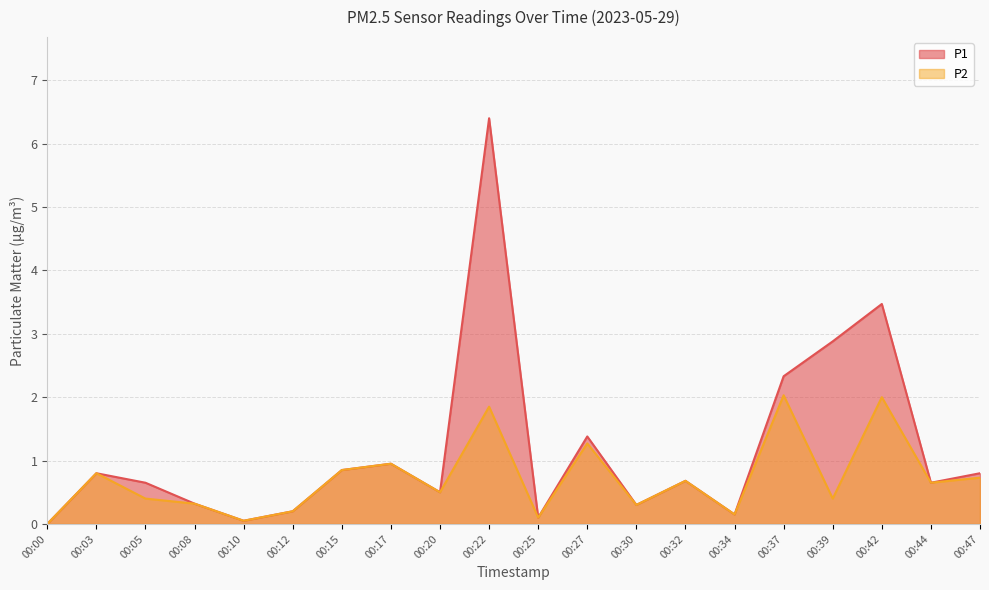

Rank the categories by P1 value from lowest to highest.

00:00, 00:10, 00:25, 00:34, 00:12, 00:30, 00:08, 00:20, 00:05, 00:44, 00:32, 00:03, 00:47, 00:15, 00:17, 00:27, 00:37, 00:39, 00:42, 00:22